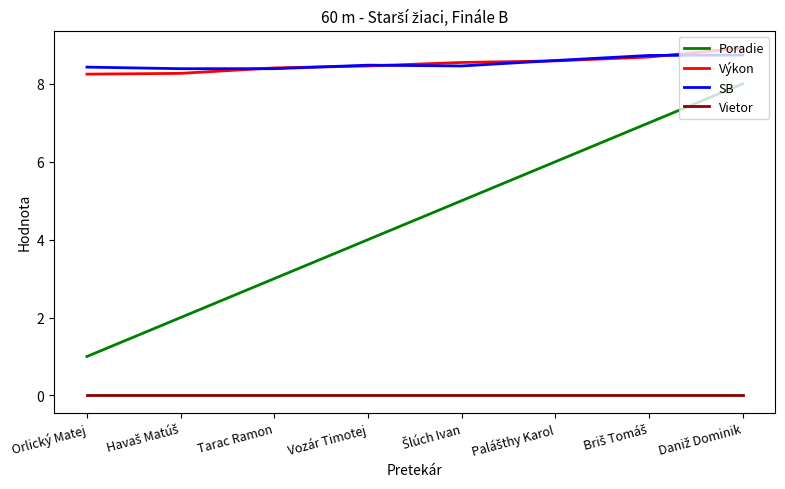

Does the chart display data point markers on the line(s)?

No